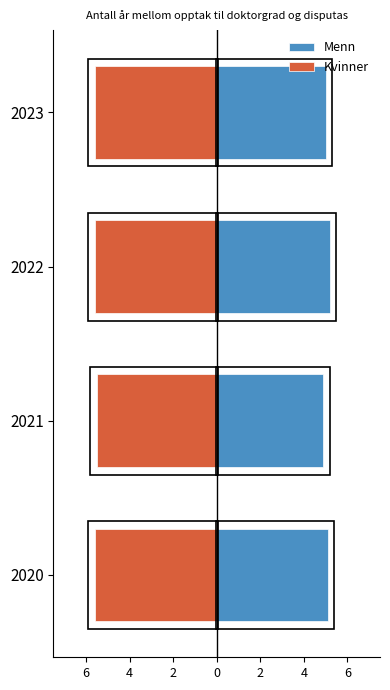

How many values in the Menn series are below 5?

1